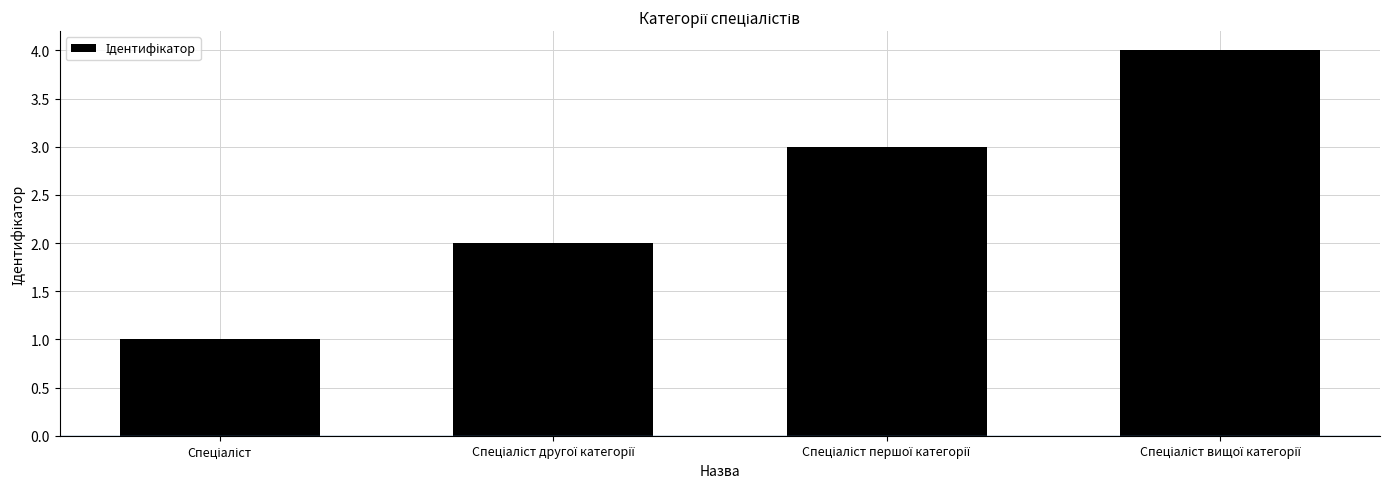

What is the maximum value shown in the chart?

4